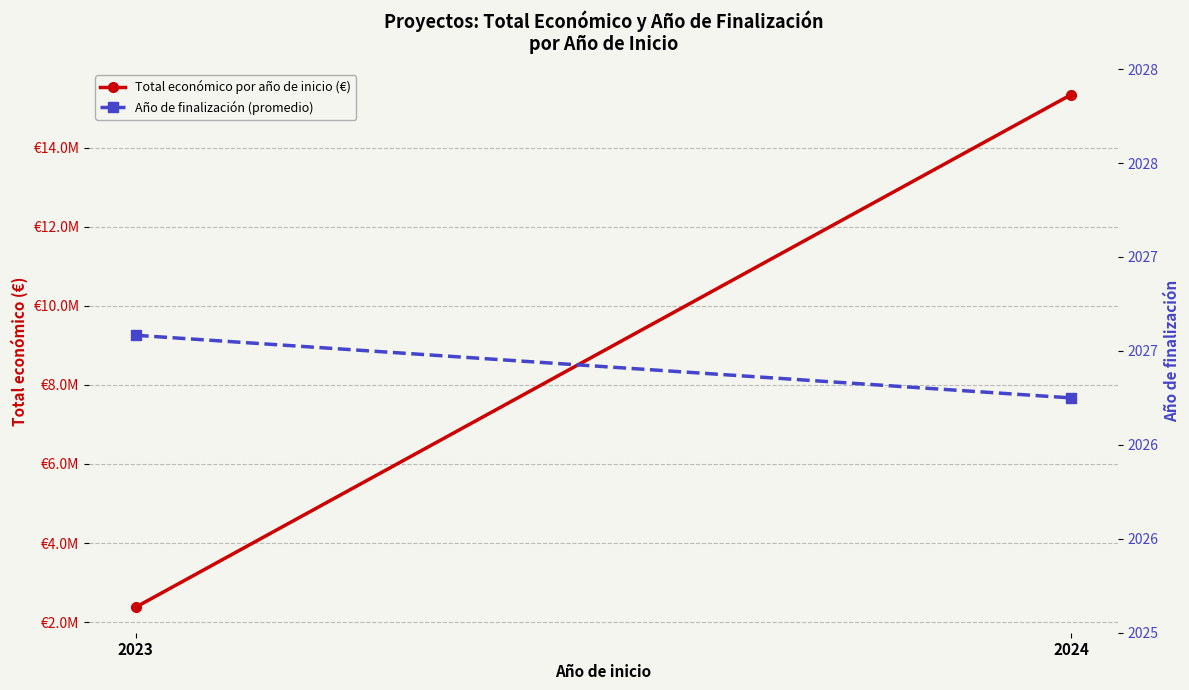

True or false: Total económico por año de inicio (€) has a value of 15335804.0 at 2024.

True